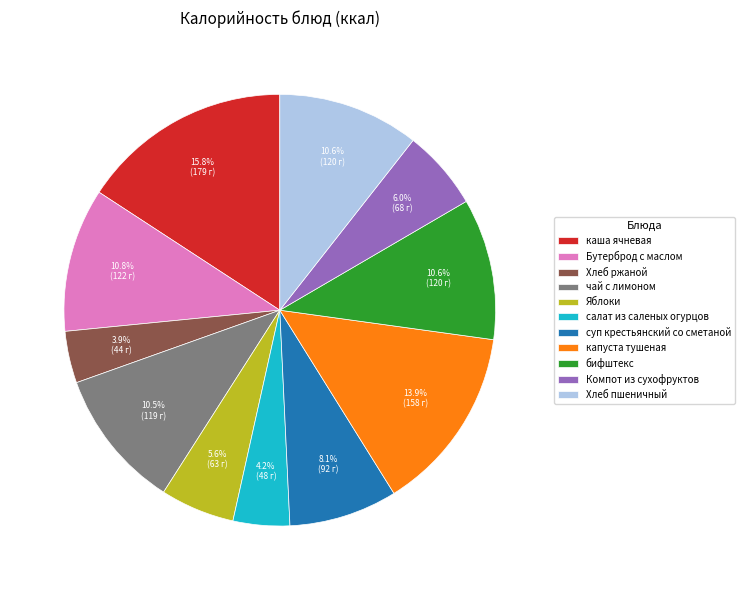

Between чай с лимоном and суп крестьянский со сметаной, which is larger?

чай с лимоном